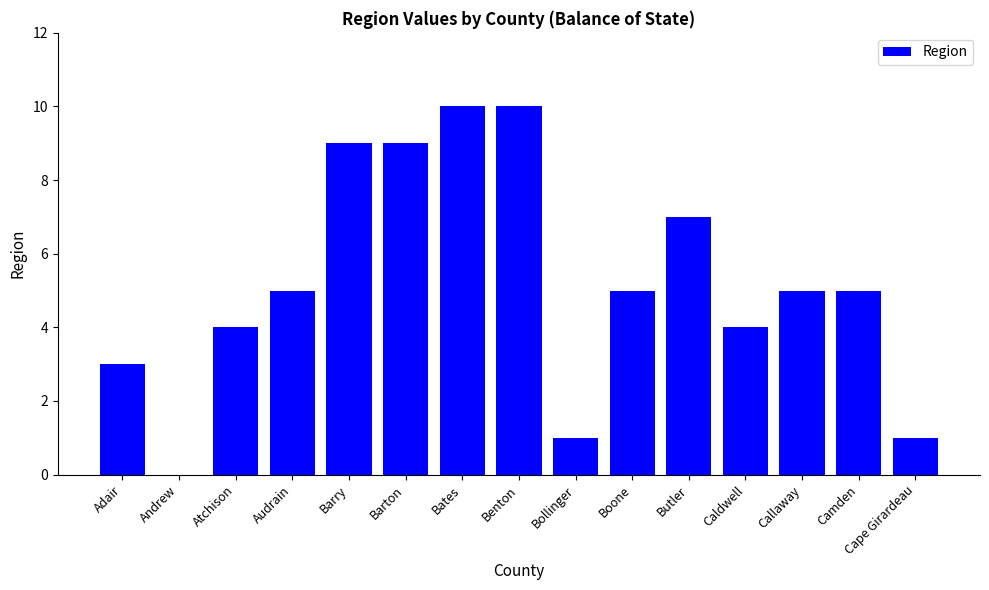

What value does the data have at Camden?

5